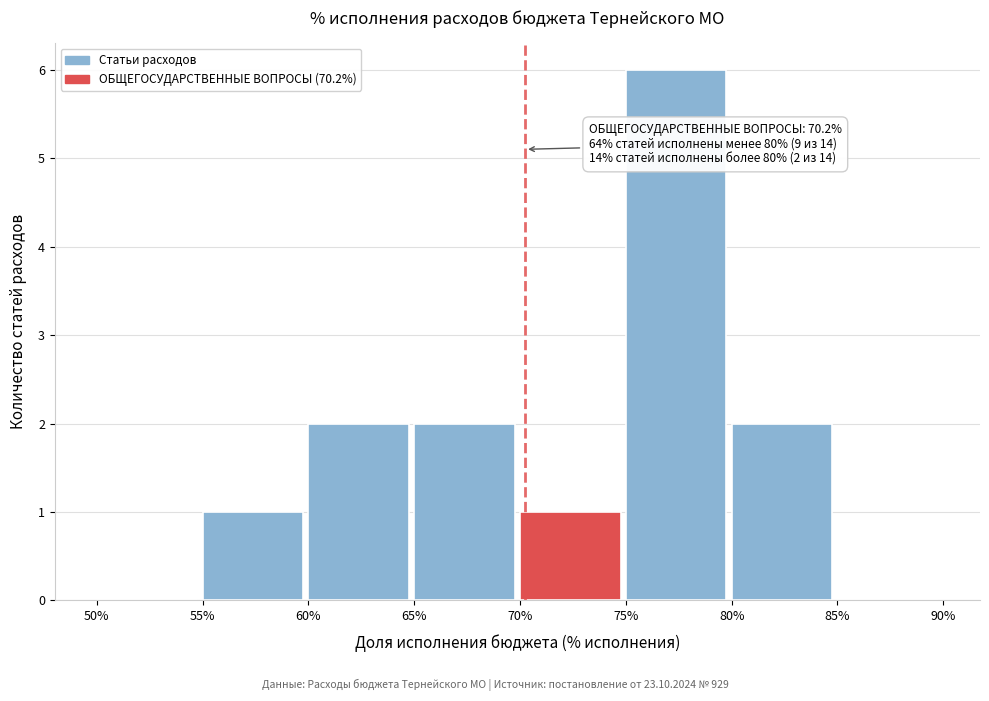

Reading left to right, what are all the values shown in this chart?

50%=0	55%=1	60%=2	65%=2	70%=1	75%=6	80%=2	85%=0